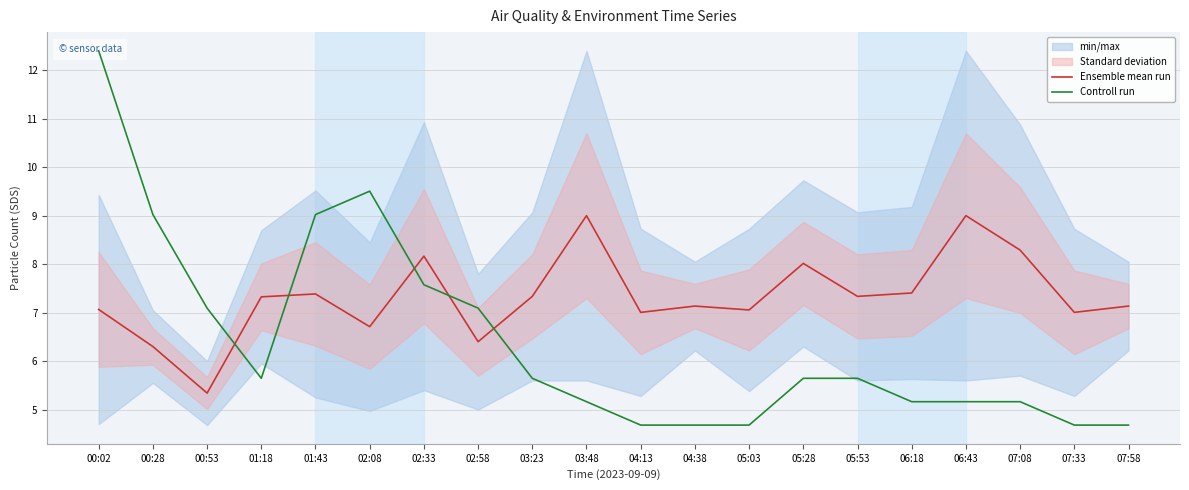

At which category does Ensemble mean run reach its first local peak?

01:43